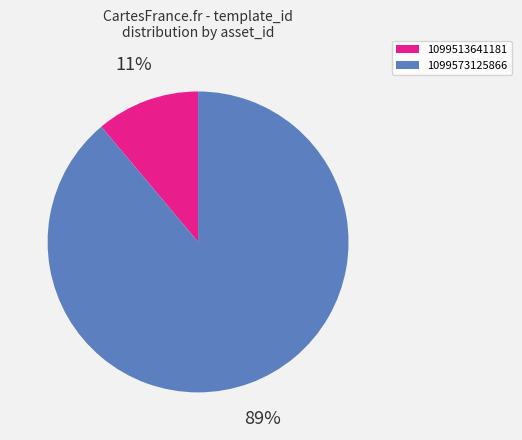

Does 1099573125866 represent more than half of the total?

Yes